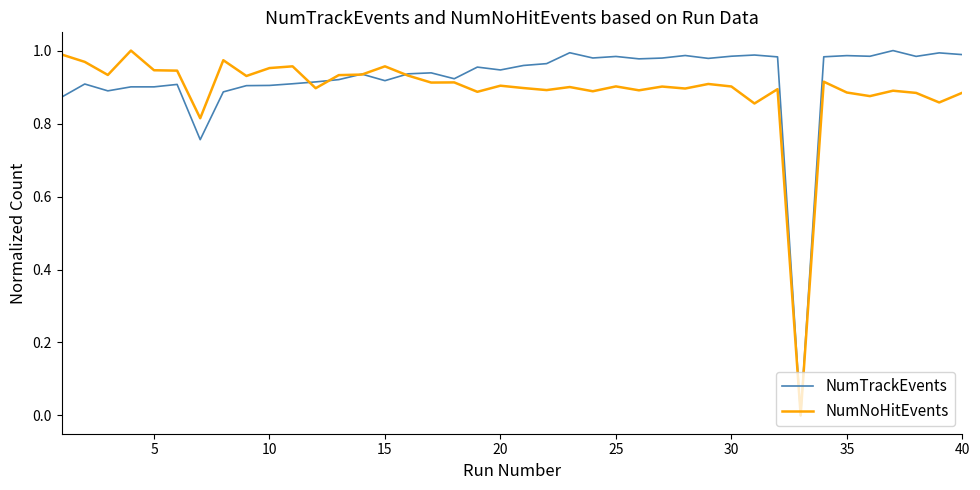

What are all the series names shown in the legend?

NumTrackEvents, NumNoHitEvents